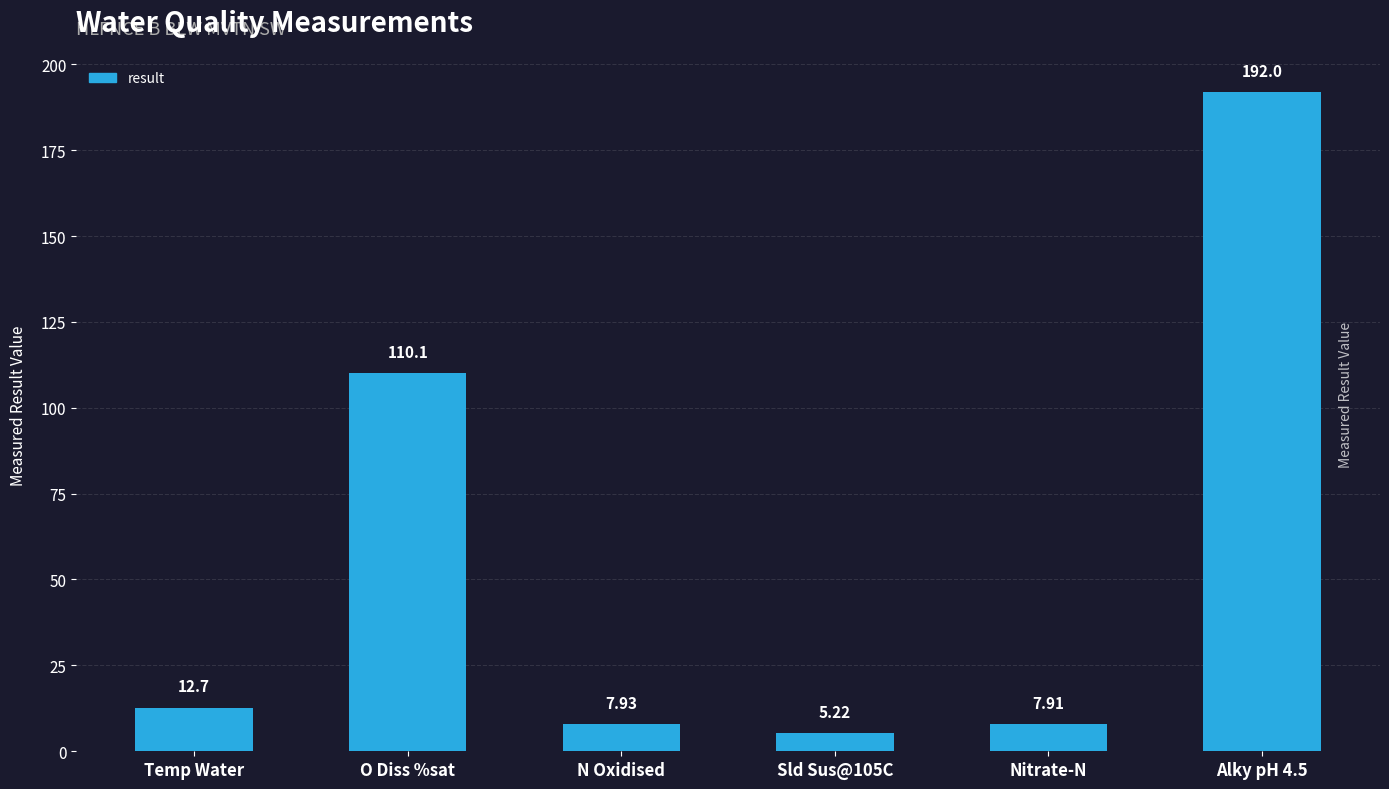

Reading left to right, list all the values displayed in this chart.

Temp Water=12.7	O Diss %sat=110.1	N Oxidised=7.9	Sld Sus@105C=5.2	Nitrate-N=7.9	Alky pH 4.5=192.0